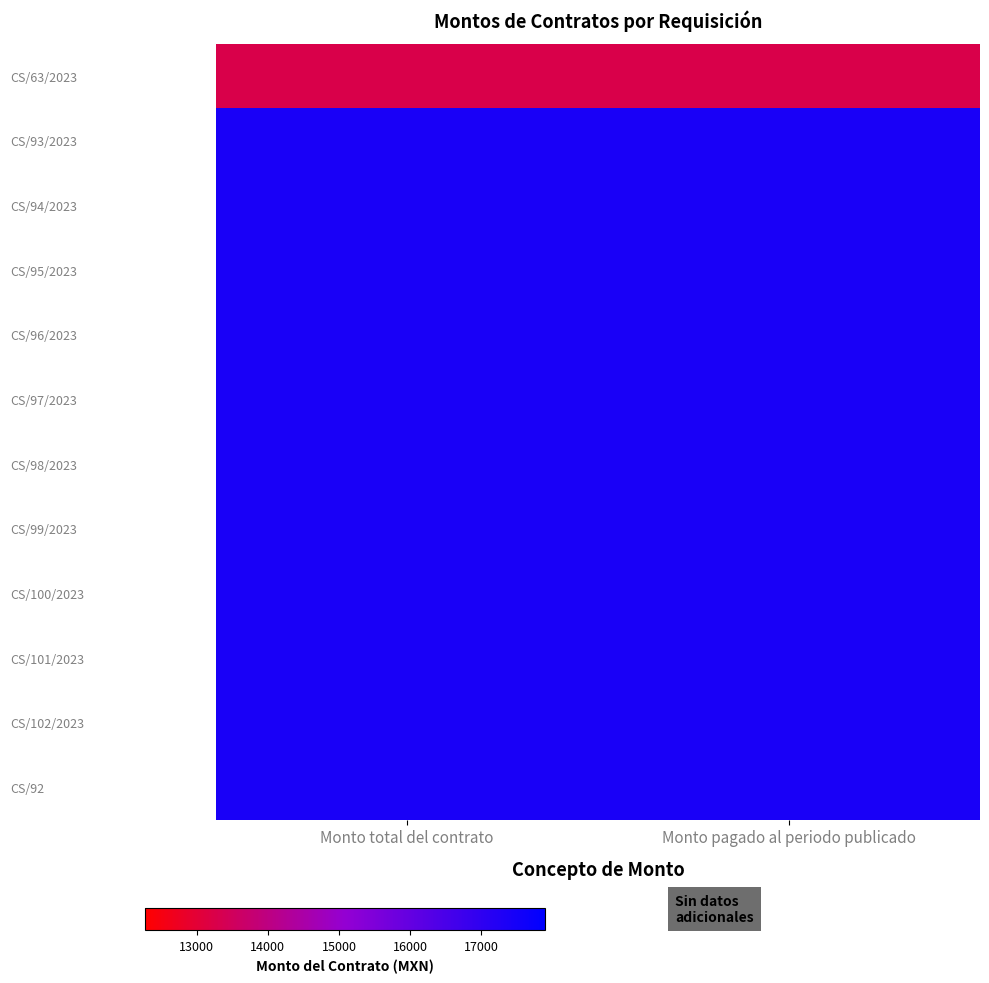

Which label corresponds to the largest value in the chart?

Monto total del contrato